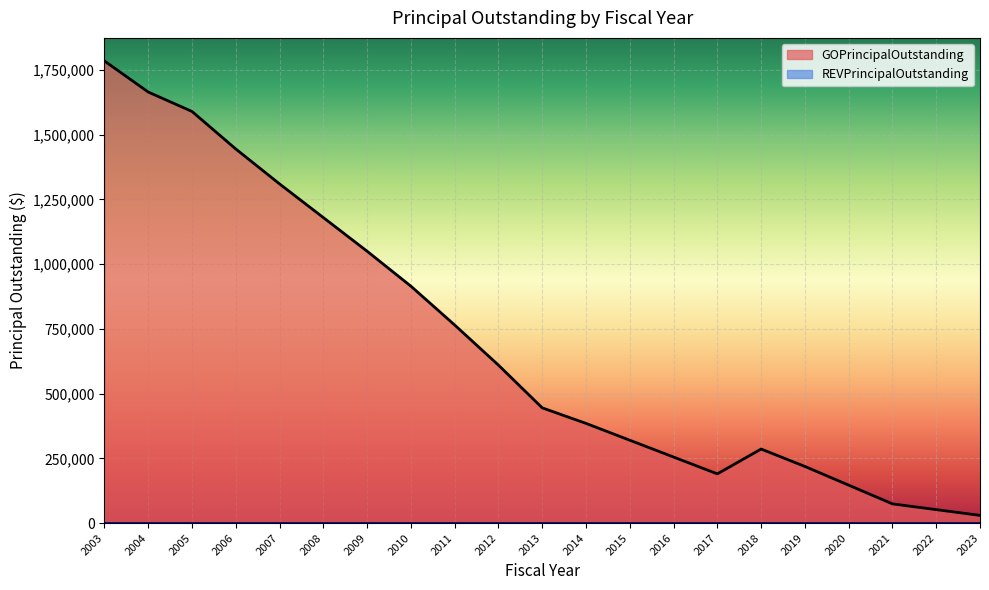

Approximately how many times larger is the value at 2020 compared to 2022?

2.8